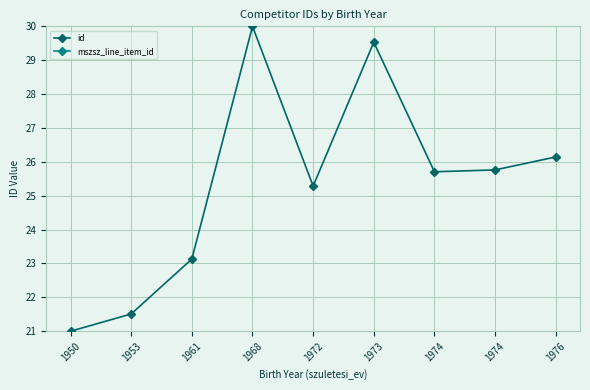

How many categories are shown in the chart?

9